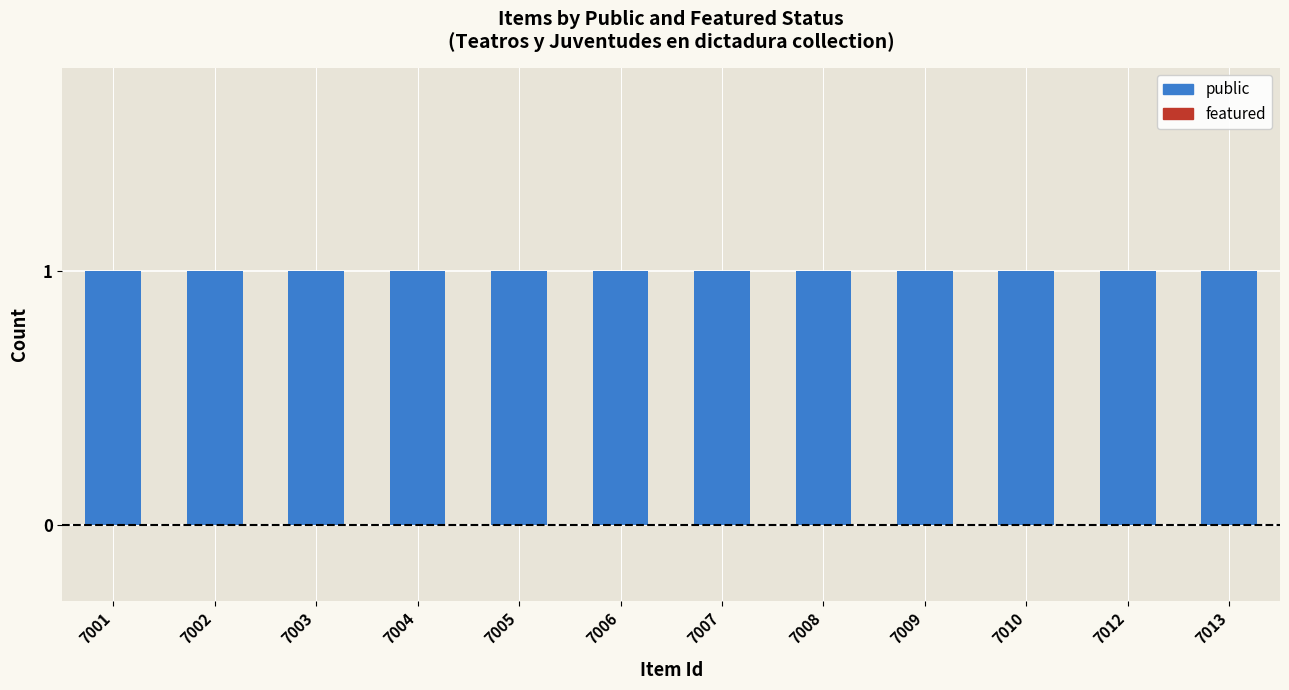

How many bars are there in each group?

2